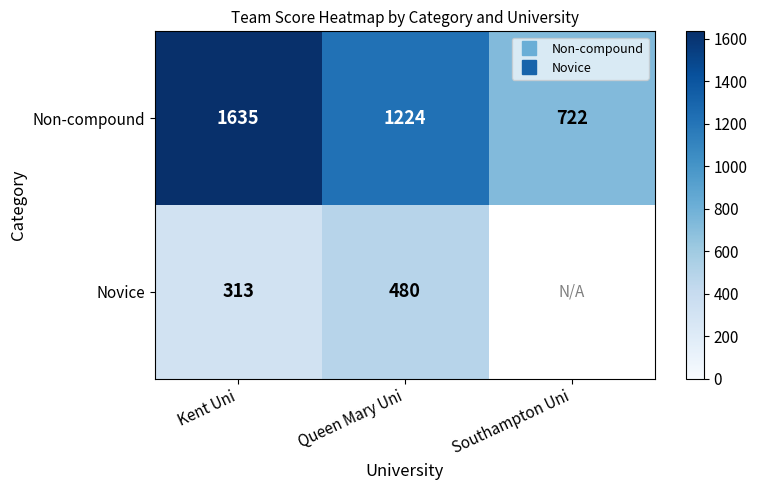

Where is Non-compound nearest to the value 1178?

Queen Mary Uni